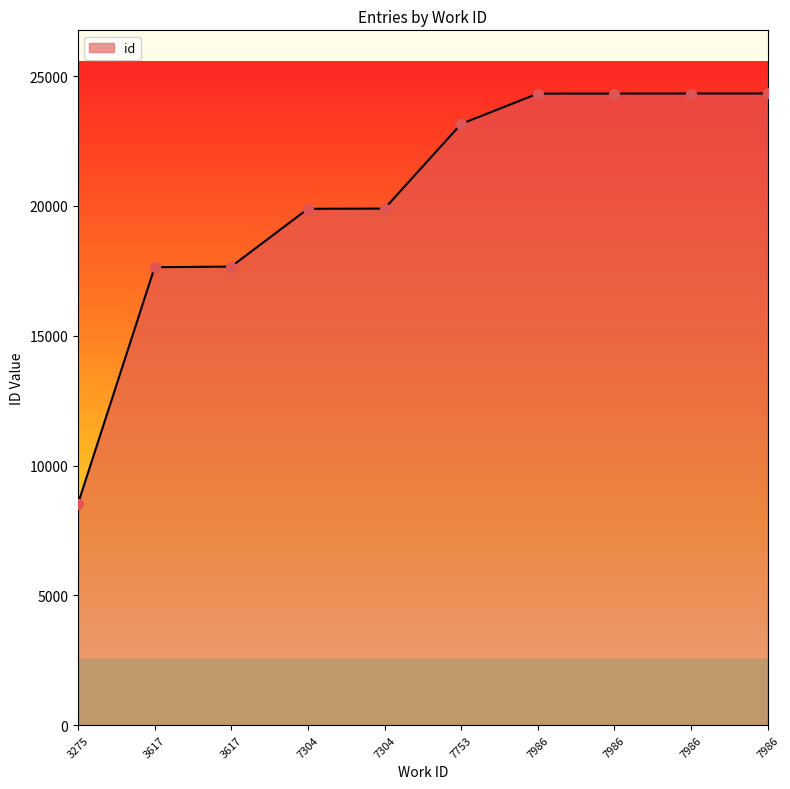

How many lines are shown in the chart?

1